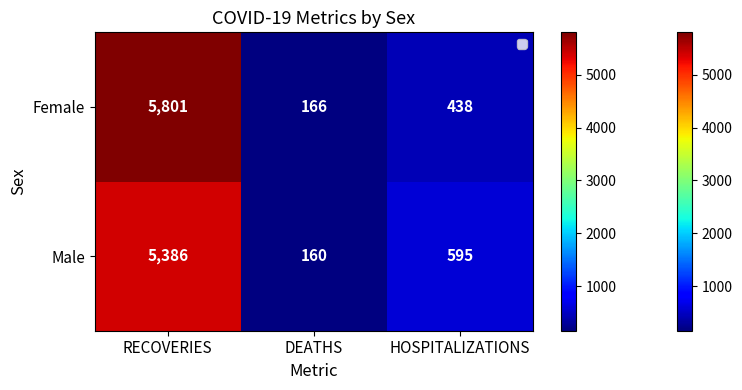

Rank the series by their maximum value, from highest to lowest.

Female, Male